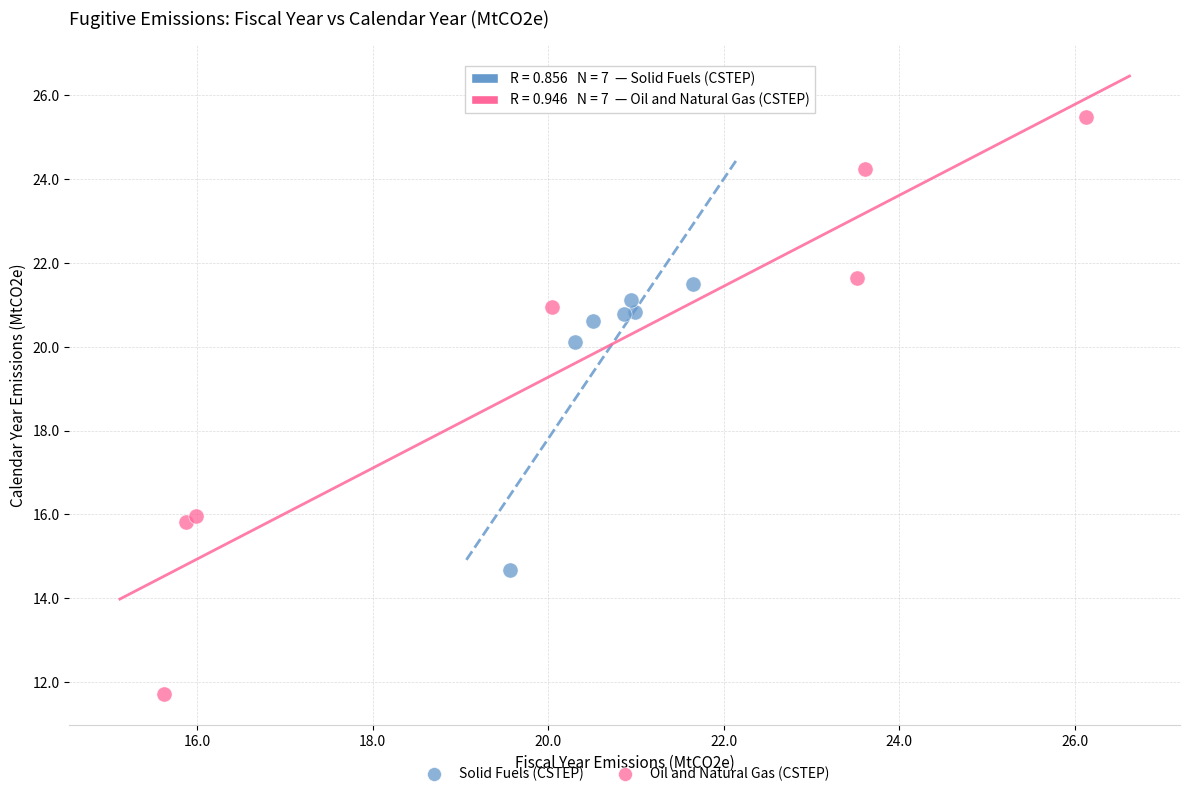

Which series has the widest spread of Y values?

Oil and Natural Gas (CSTEP)